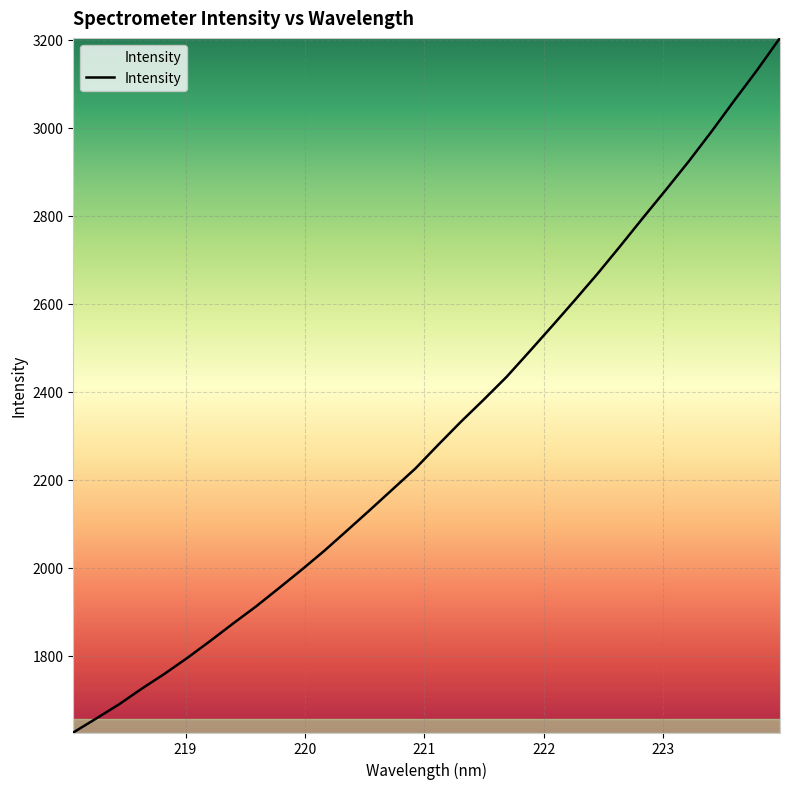

What is the difference between the maximum and minimum values?

1578.6